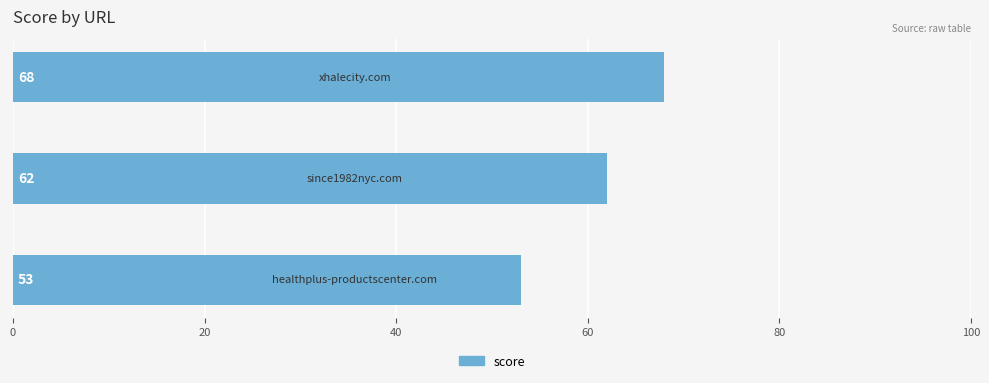

Reading bottom to top, what are all the values shown in this chart?

53	62	68